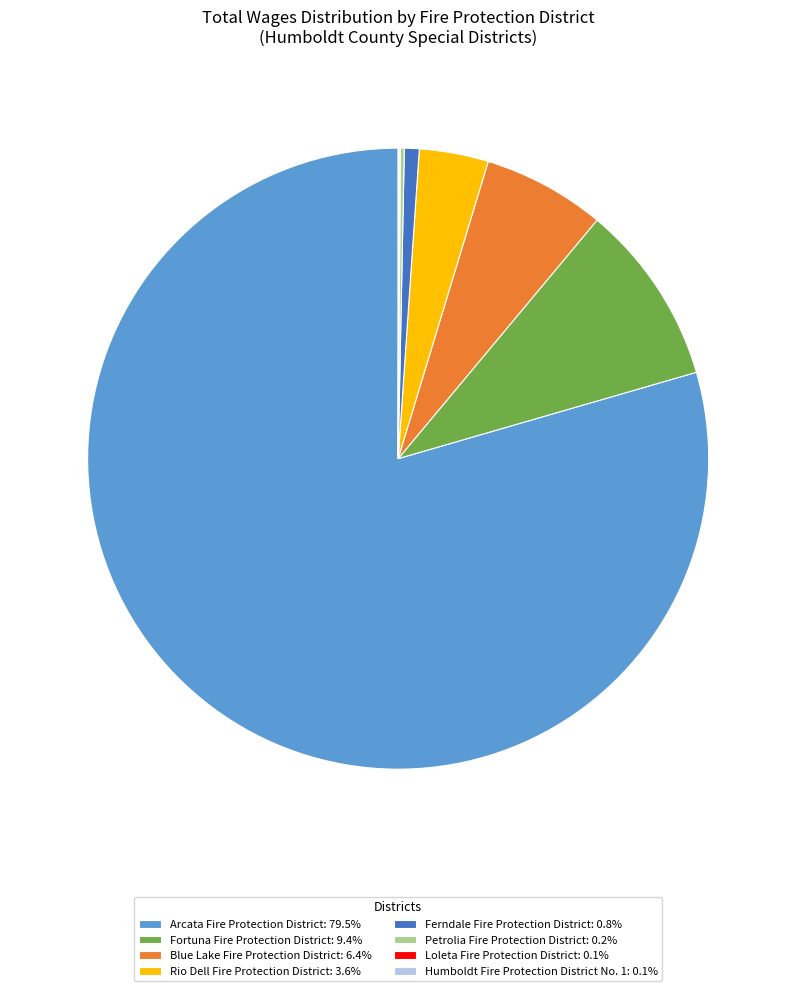

Which category accounts for the majority?

Arcata Fire Protection District